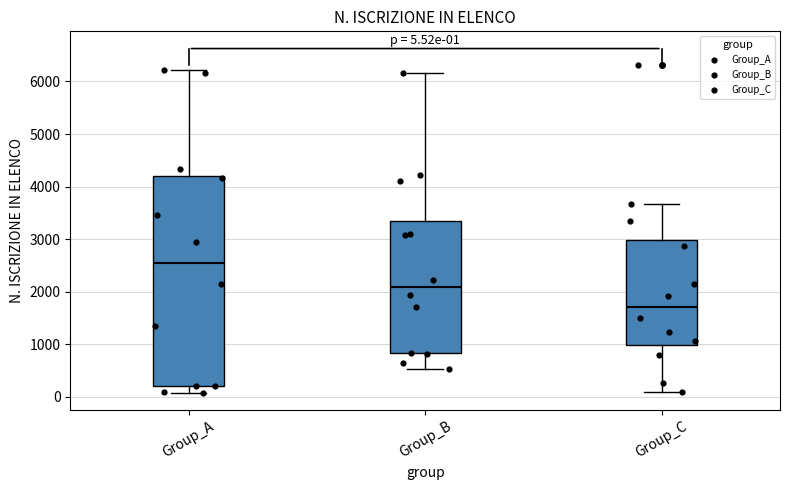

Which box's median line is the highest?

Group_A